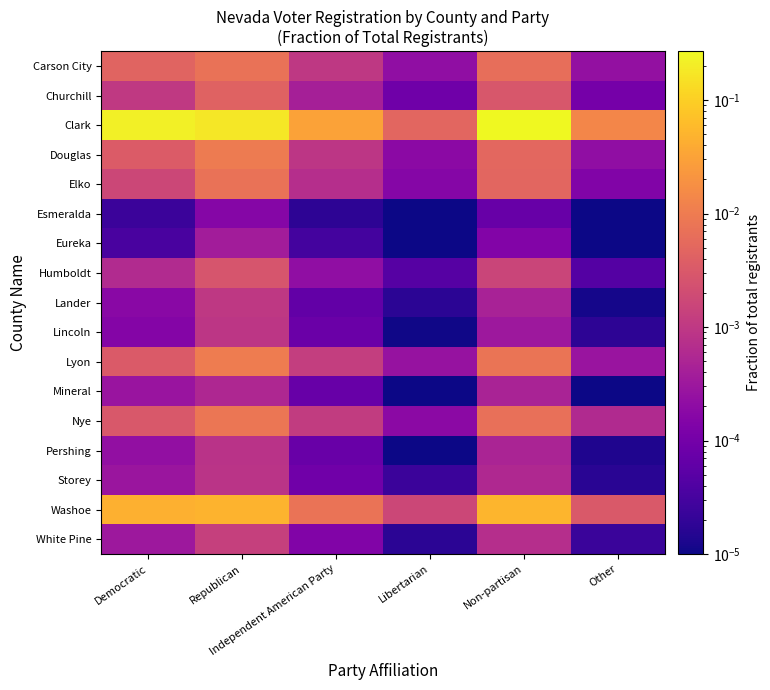

Rank the series at Other from highest to lowest value.

Clark, Washoe, Nye, Lyon, Carson City, Douglas, Elko, Churchill, Humboldt, White Pine, Lincoln, Storey, Pershing, Lander, Eureka, Mineral, Esmeralda